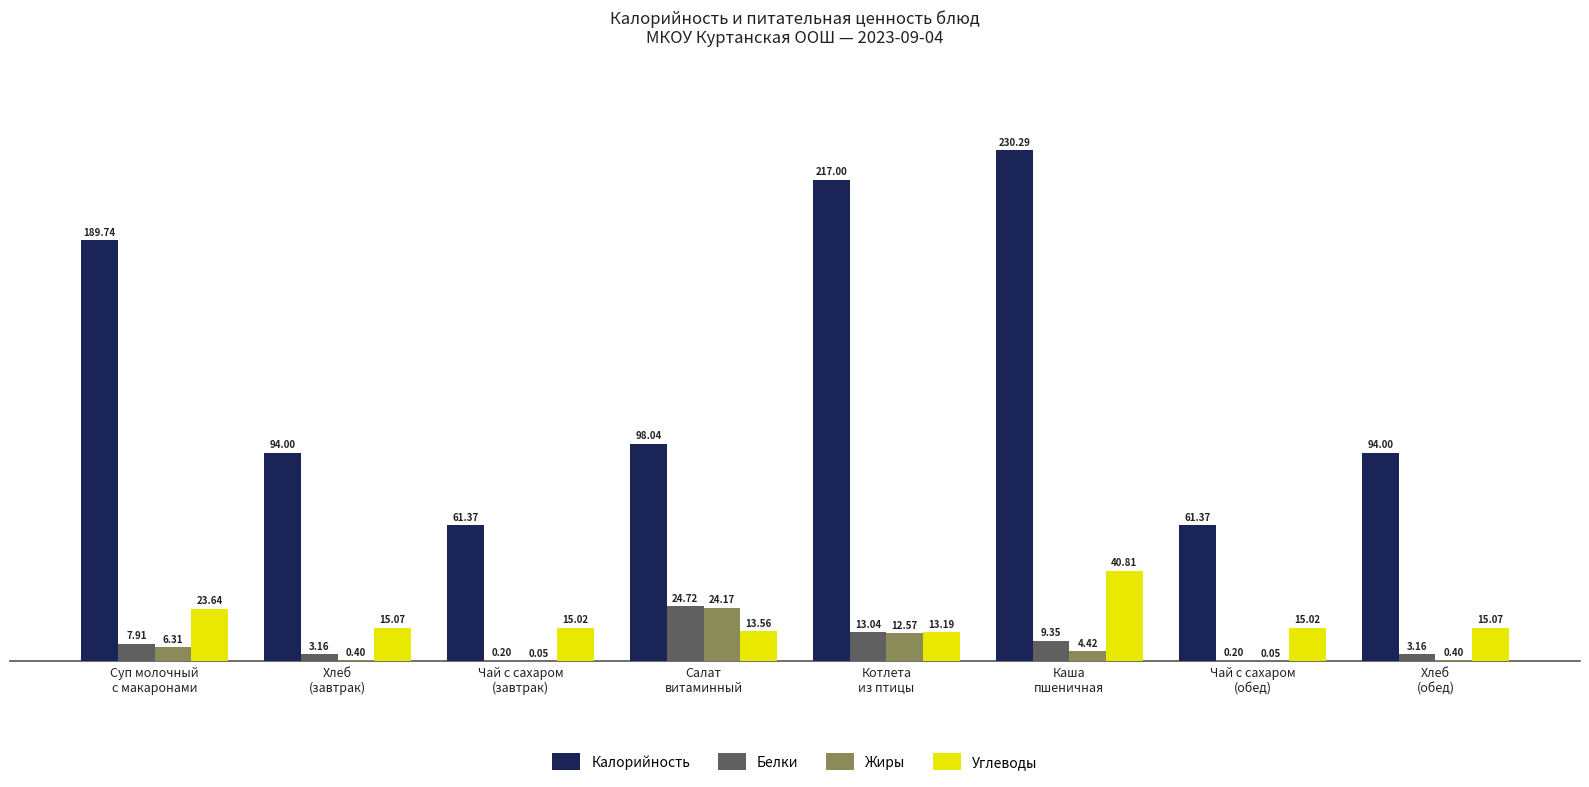

What is the sum of all Калорийность values?

1045.8